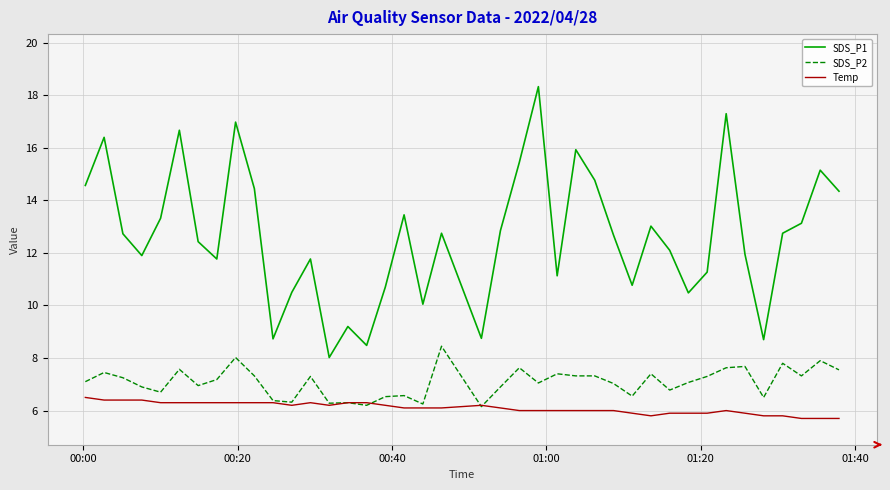

What is the minimum value shown in the chart?

5.7